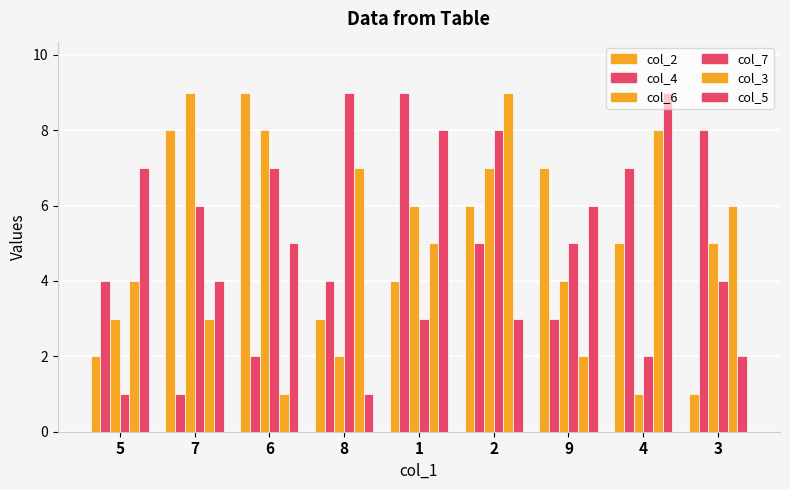

What is the sum of all col_2 values?

45